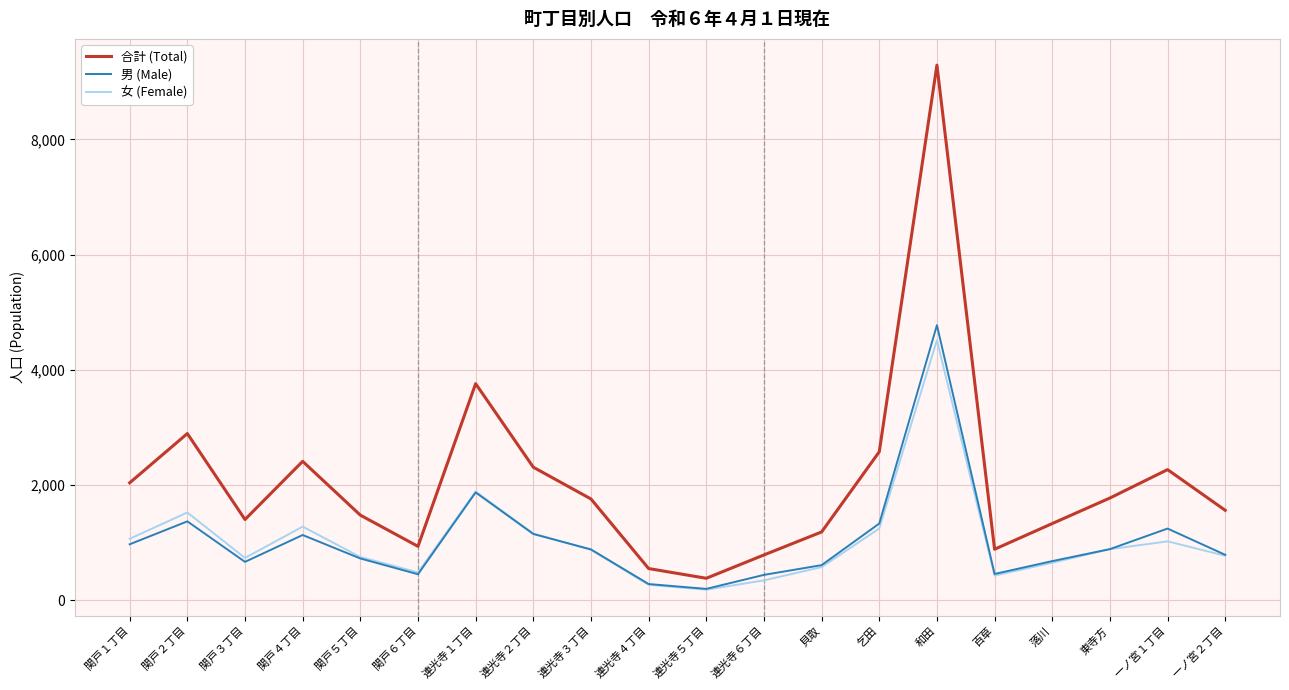

At 乞田, list the series in order from smallest to largest.

女 (Female), 男 (Male), 合計 (Total)